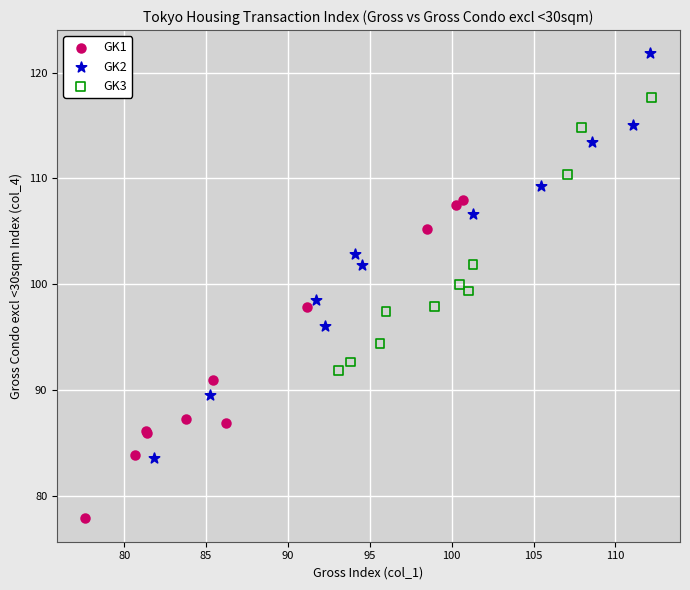

Which series has the widest spread of Y values?

GK2